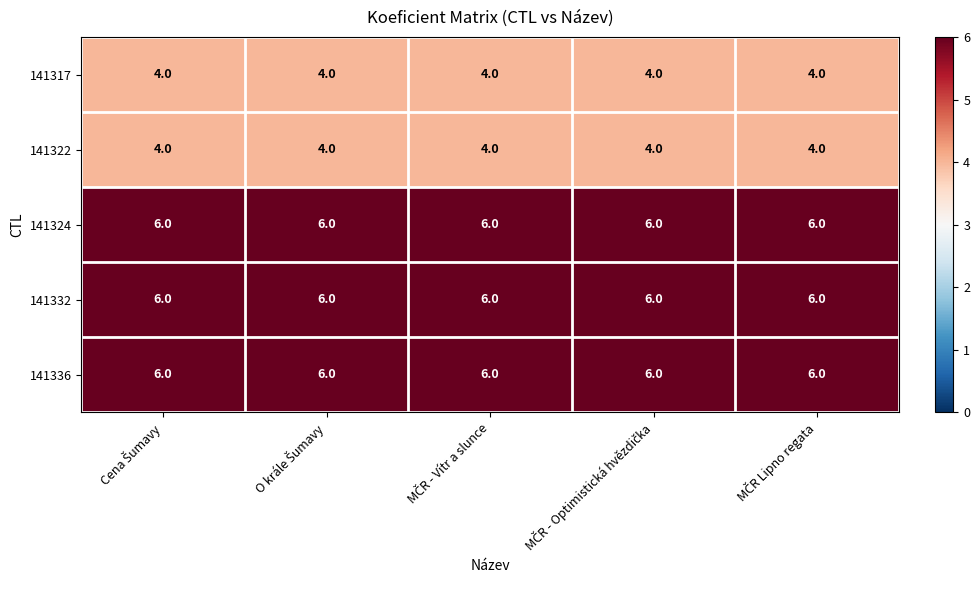

What is the highest value of the 141317 series?

4